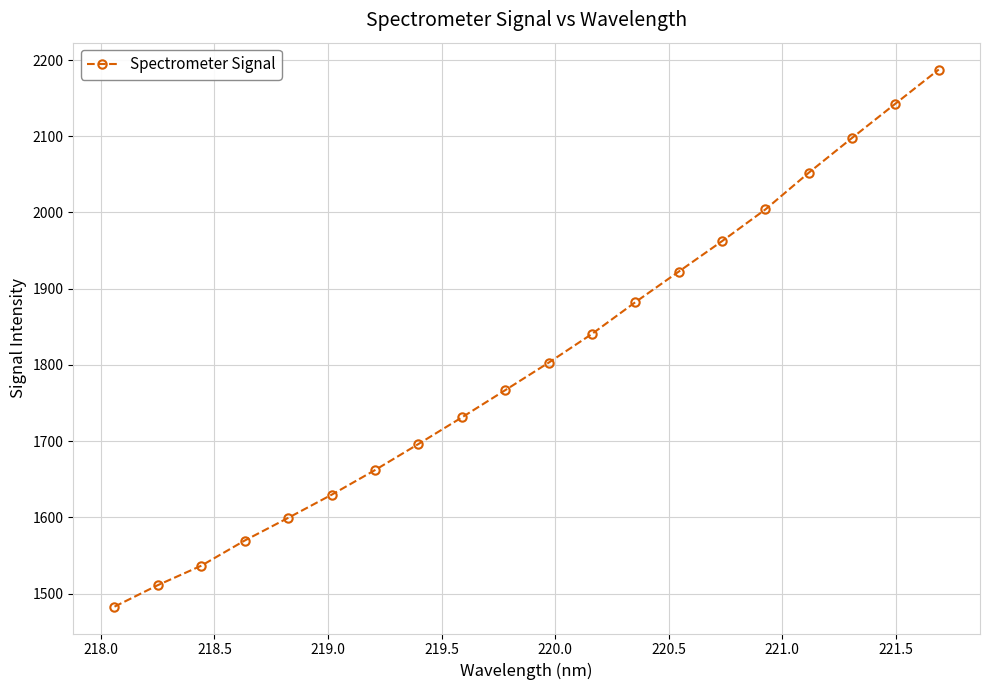

What is the greatest value displayed?

2187.5